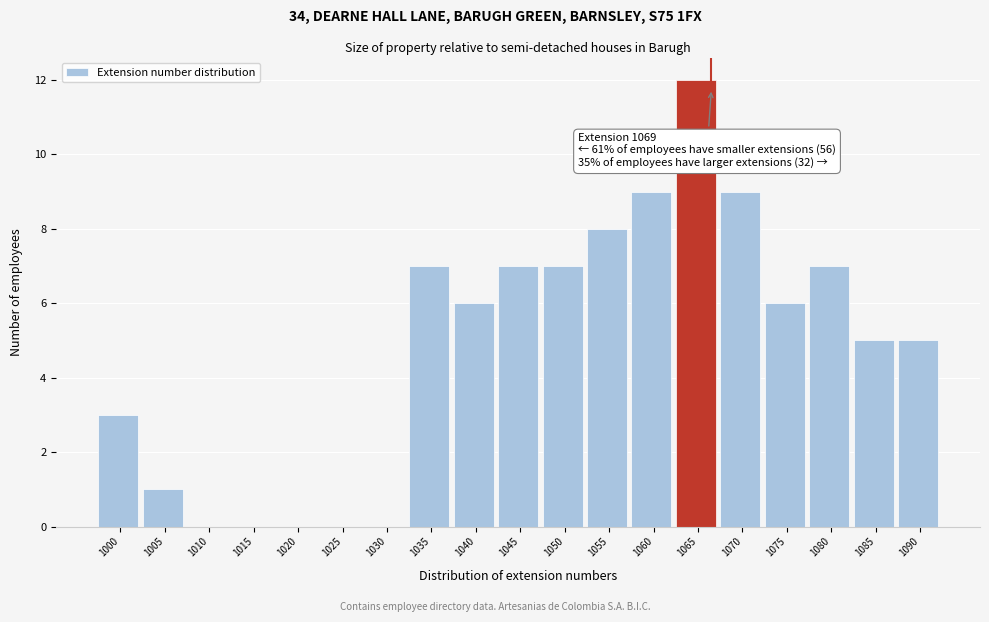

Reading left to right, transcribe all the data shown in this chart.

1000=3	1005=1	1010=0	1015=0	1020=0	1025=0	1030=0	1035=7	1040=6	1045=7	1050=7	1055=8	1060=9	1065=12	1070=9	1075=6	1080=7	1085=5	1090=5